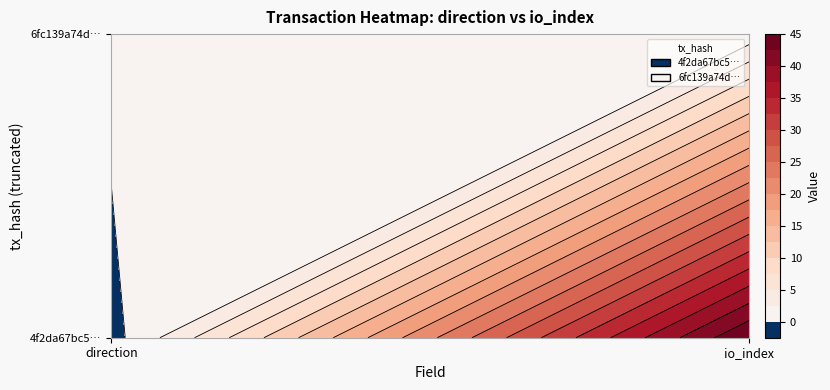

Which series changed the most between 0 and 1?

4f2da67bc57dc493603c1005cccba7535e7dd9e